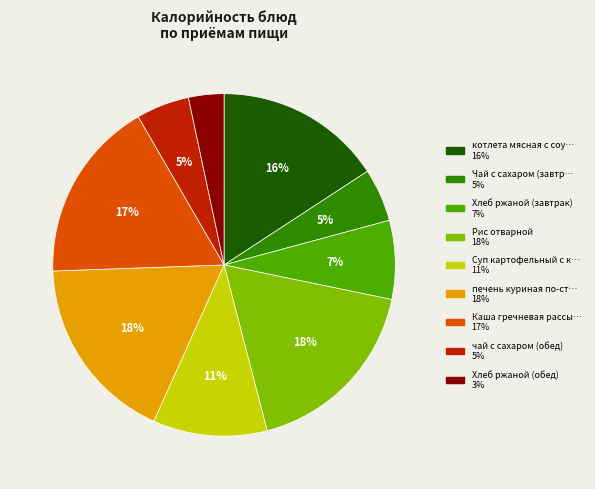

Is there a majority slice in this chart?

No